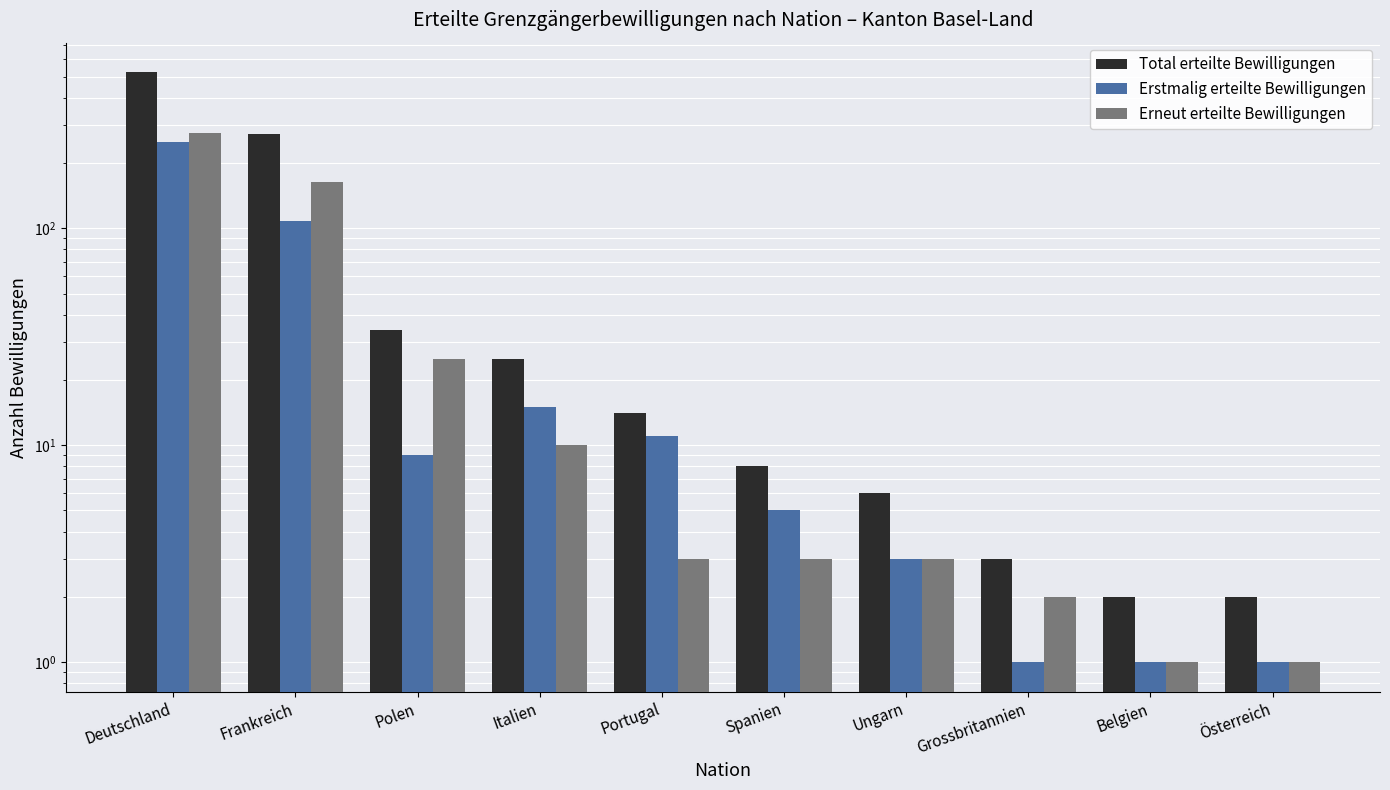

What are all the series names shown in the legend?

Total erteilte Bewilligungen, Erstmalig erteilte Bewilligungen, Erneut erteilte Bewilligungen